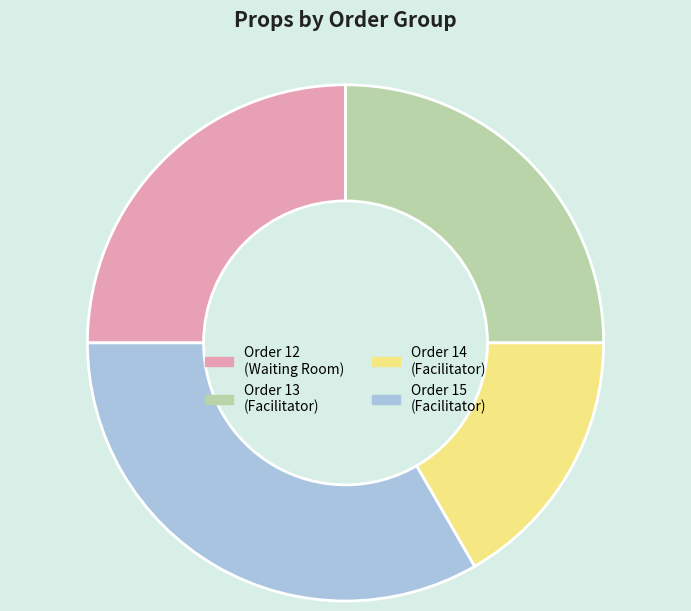

Between Order 14 (Facilitator) and Order 15 (Facilitator), which is larger?

Order 15 (Facilitator)